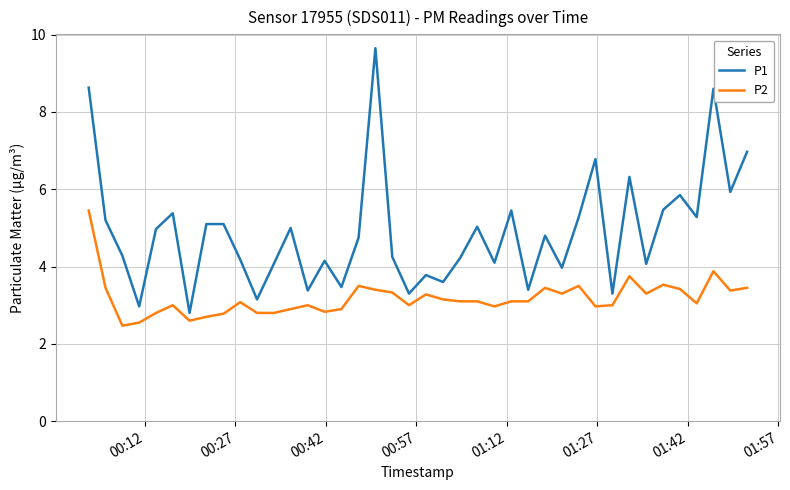

What is the lowest value of the P2 series?

2.5